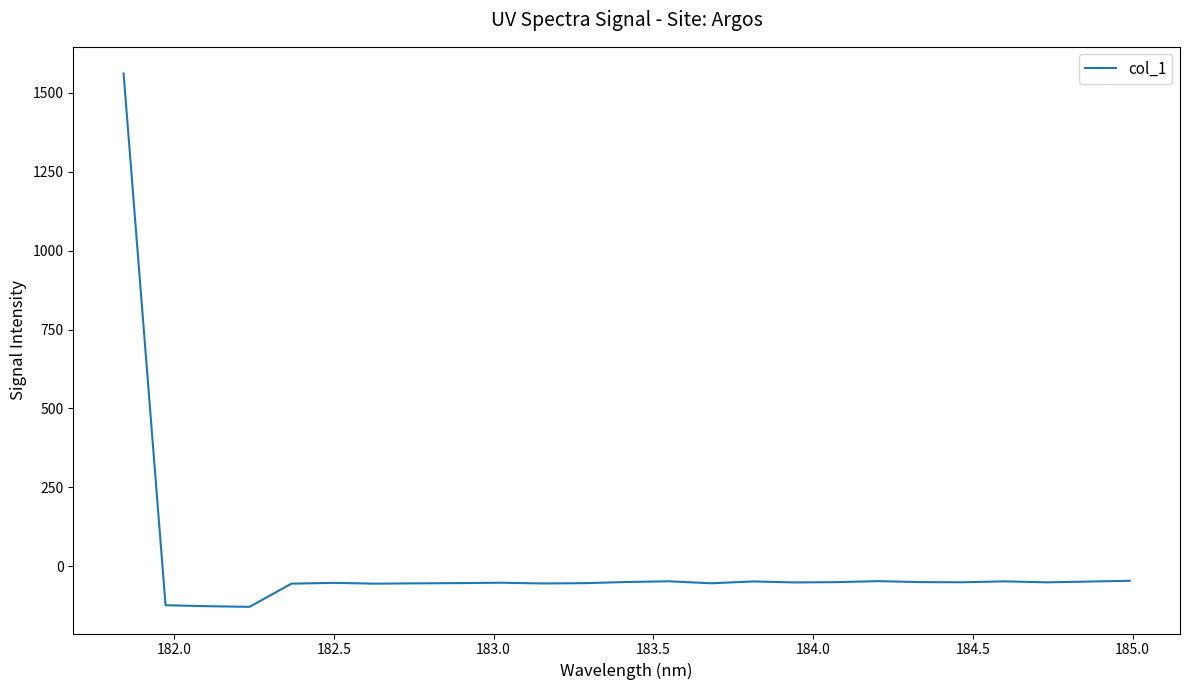

What is the smallest value displayed?

-127.9